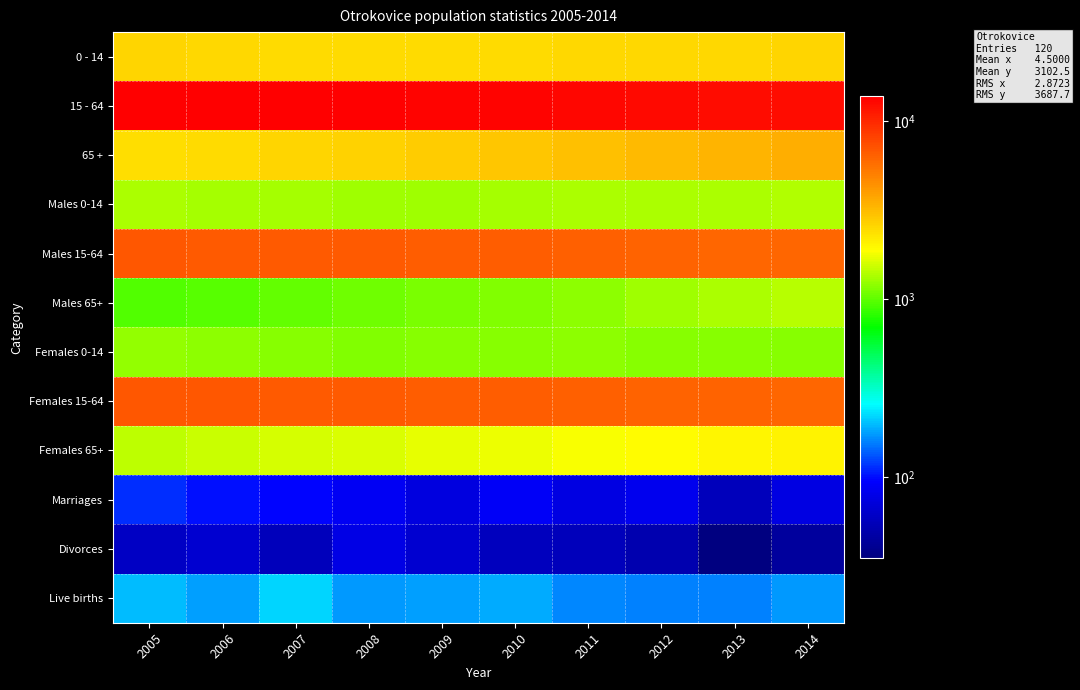

Which series has the largest total across all categories?

15 - 64